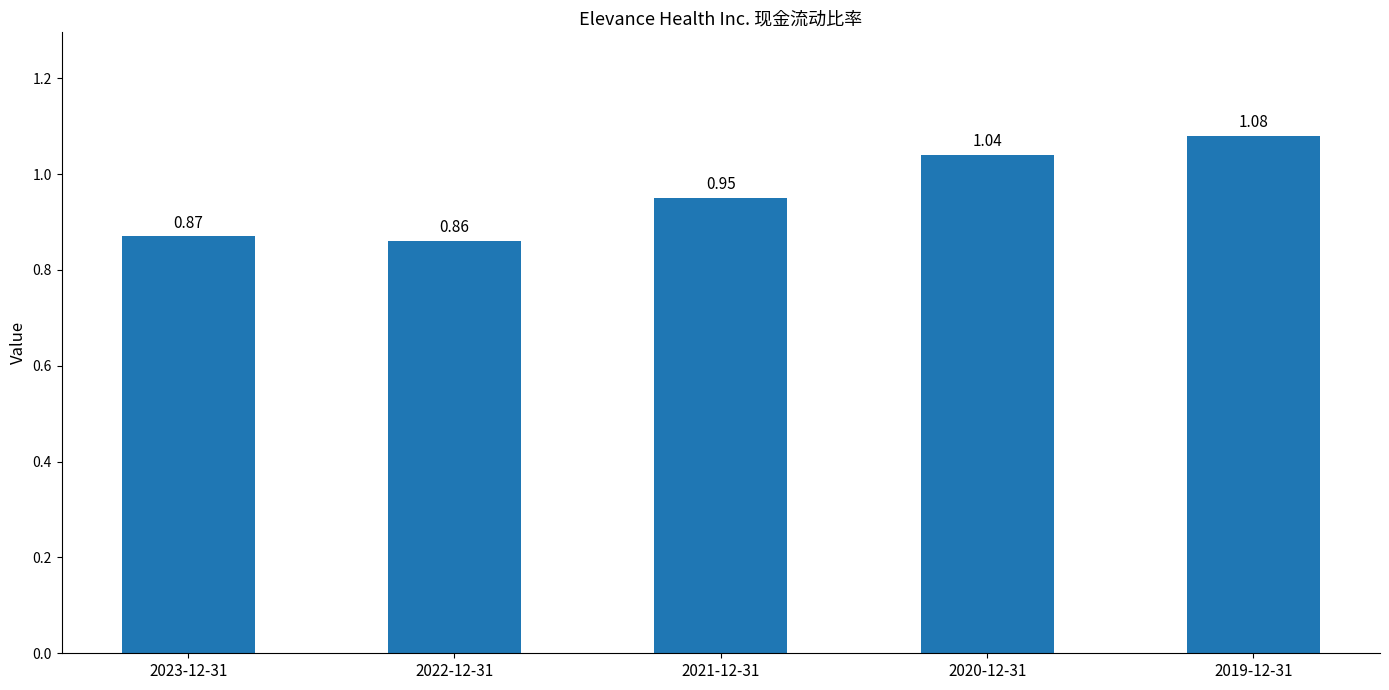

Rank the categories by value from lowest to highest.

2022-12-31, 2023-12-31, 2021-12-31, 2020-12-31, 2019-12-31